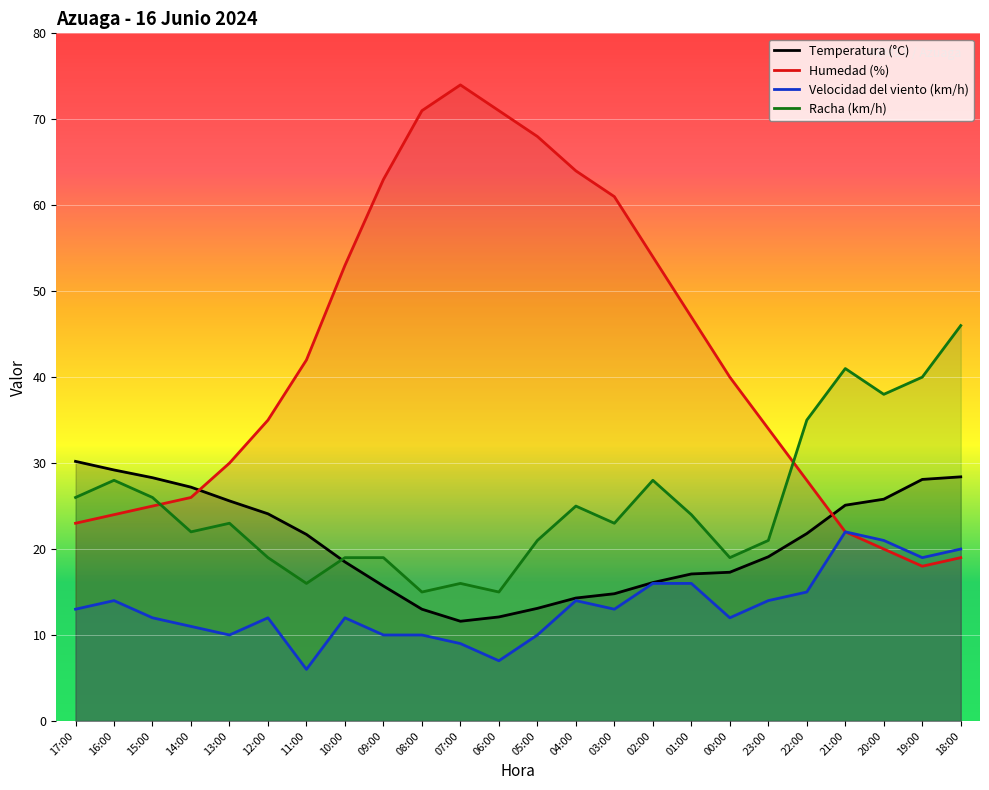

What position from the right is 19:00?

2